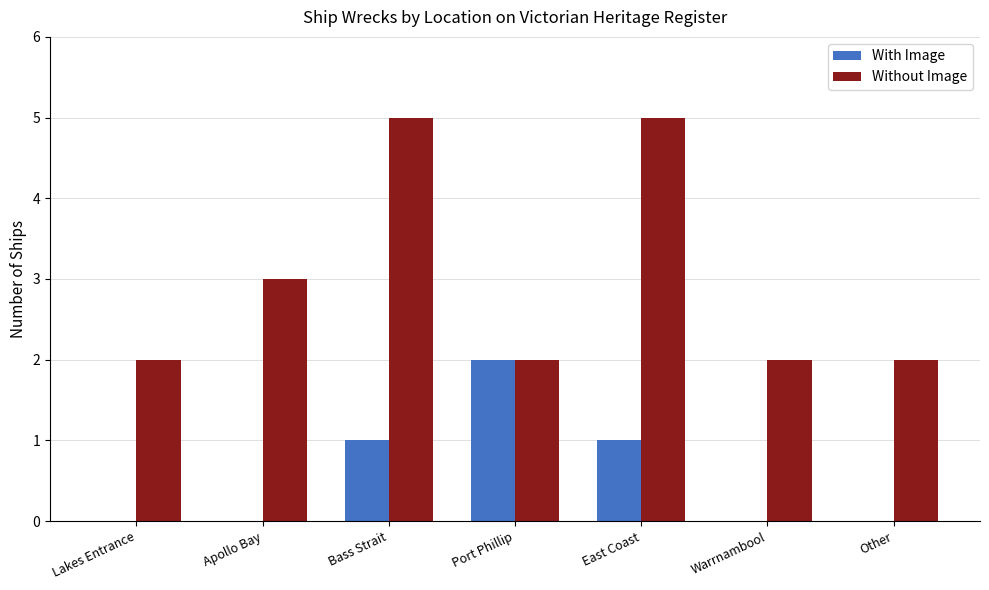

Is the value of With Image at Other greater than the value of Without Image at East Coast?

No